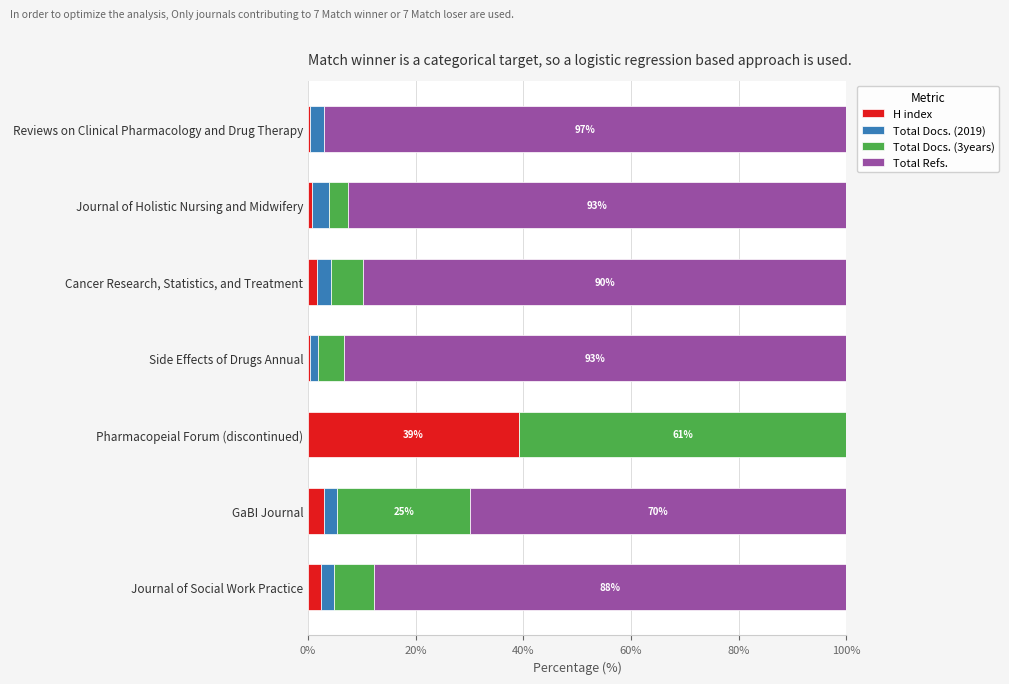

True or false: H index has a value of 3.0 at GaBI Journal.

True